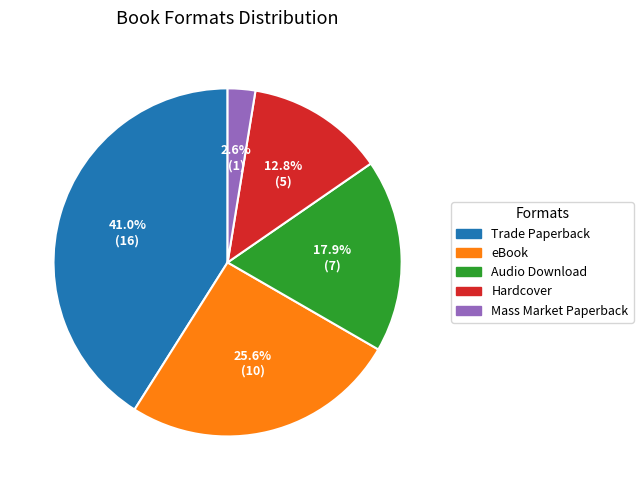

How many segments does this pie chart have?

5